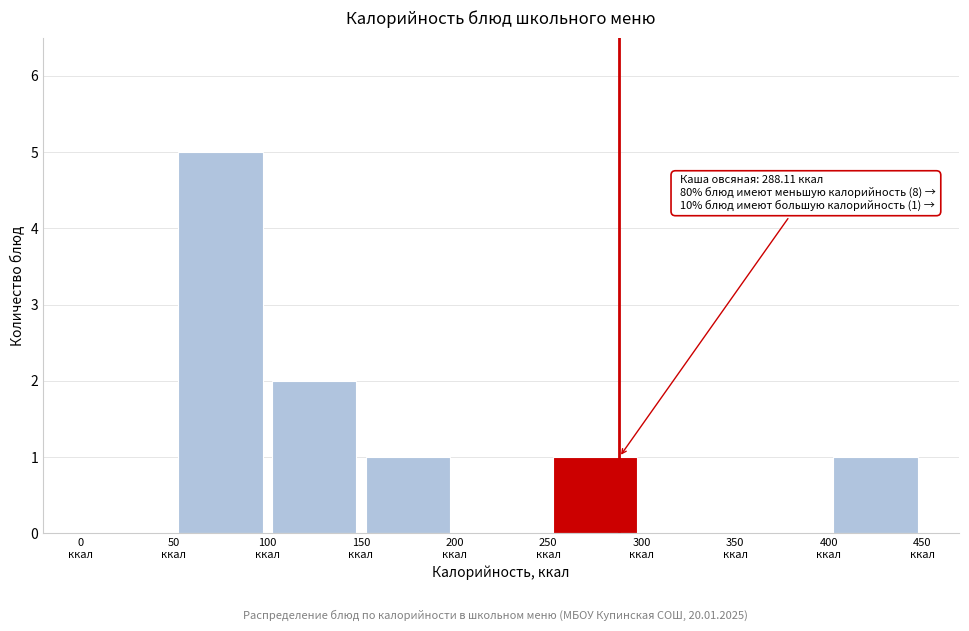

Over which range of the x-axis is the bar tallest?

50 to 100